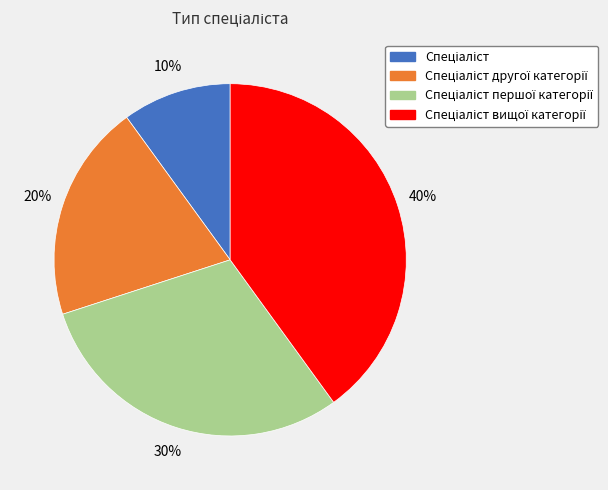

To the nearest percent, what is the average slice percentage?

25%